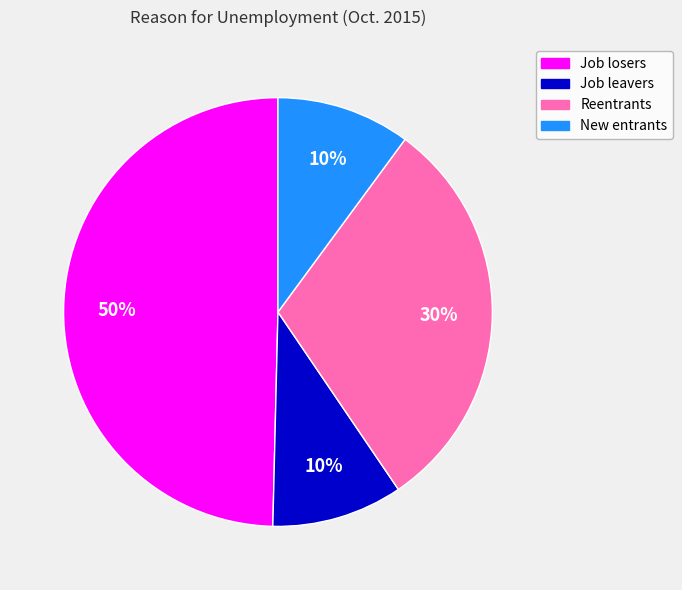

To the nearest percent, what percentage of the pie is Job losers?

50%